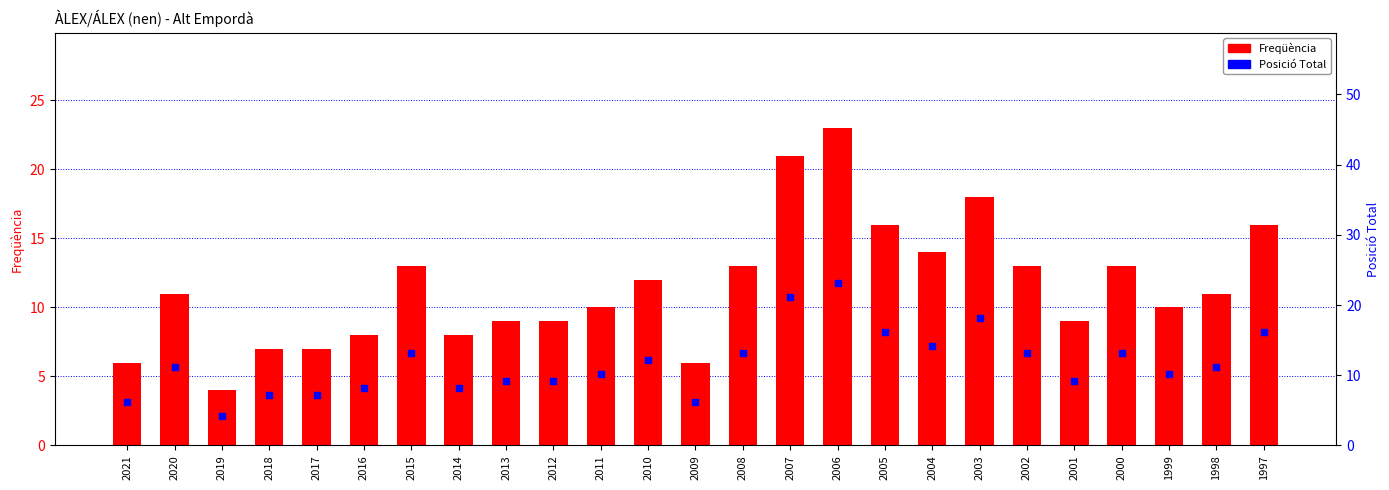

At how many categories does at least one series exceed 4?

25